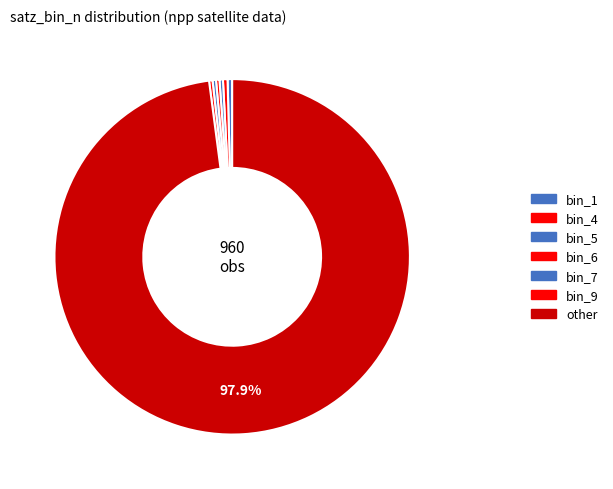

How many segments does this pie chart have?

7